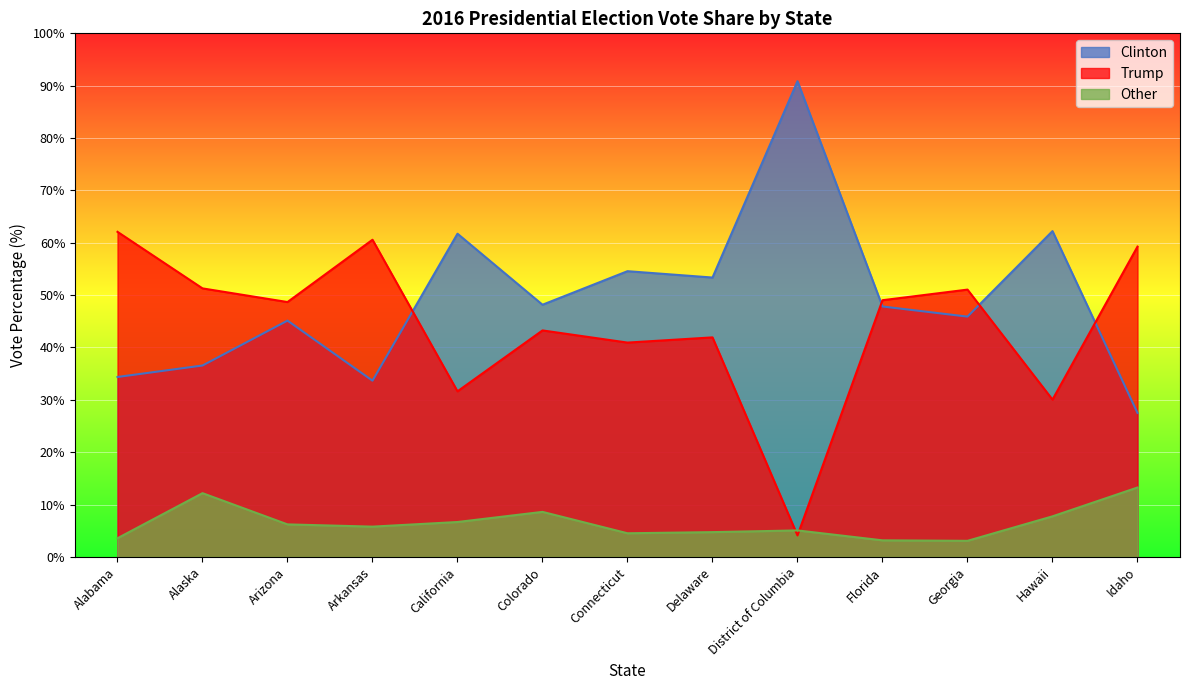

Which category has the highest value in the Trump series?

Alabama